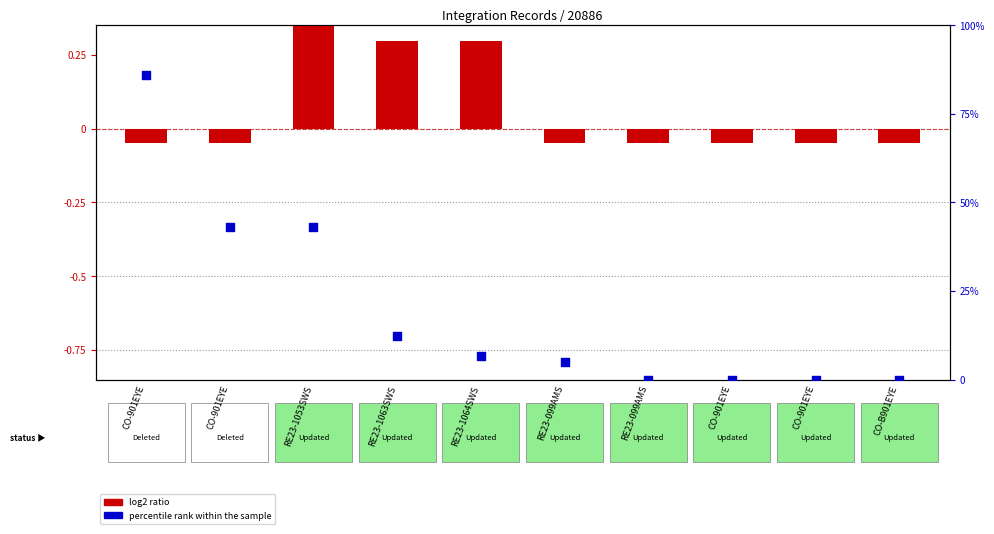

At which category is the sum across all series the highest?

CO-901EYE